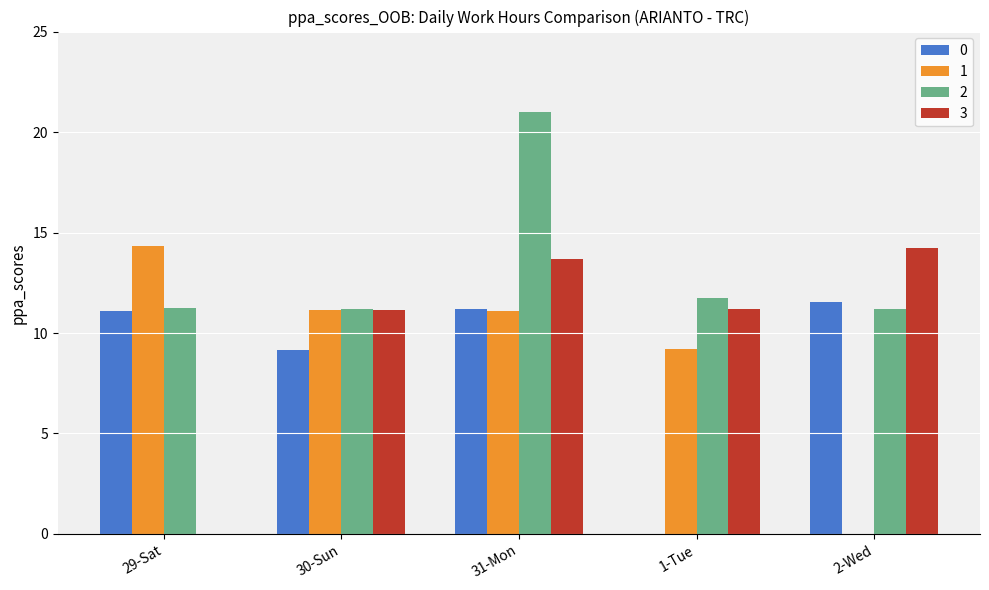

The value of 2 at 1-Tue is 11.7. True or false?

True